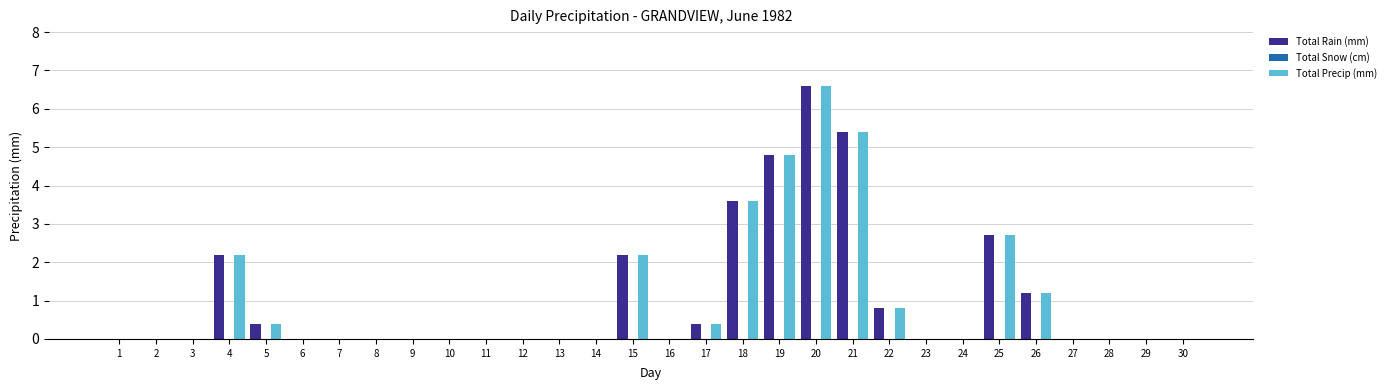

At which label is Total Rain (mm) closest to 3?

25